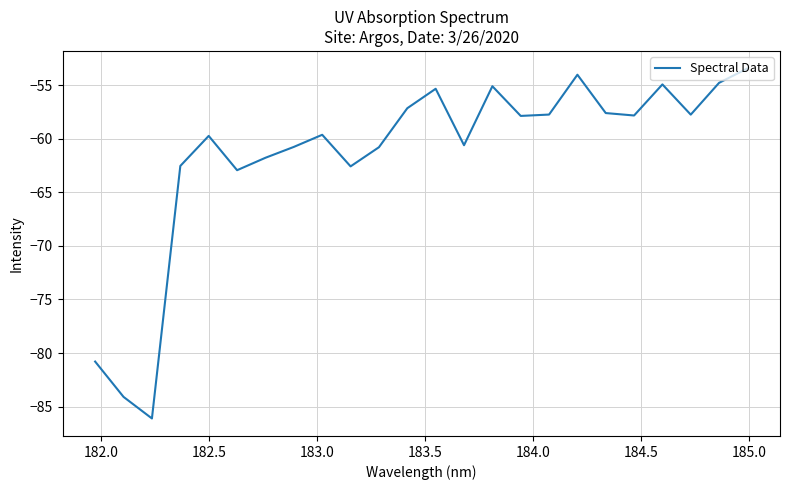

What is the greatest value displayed?

-53.4